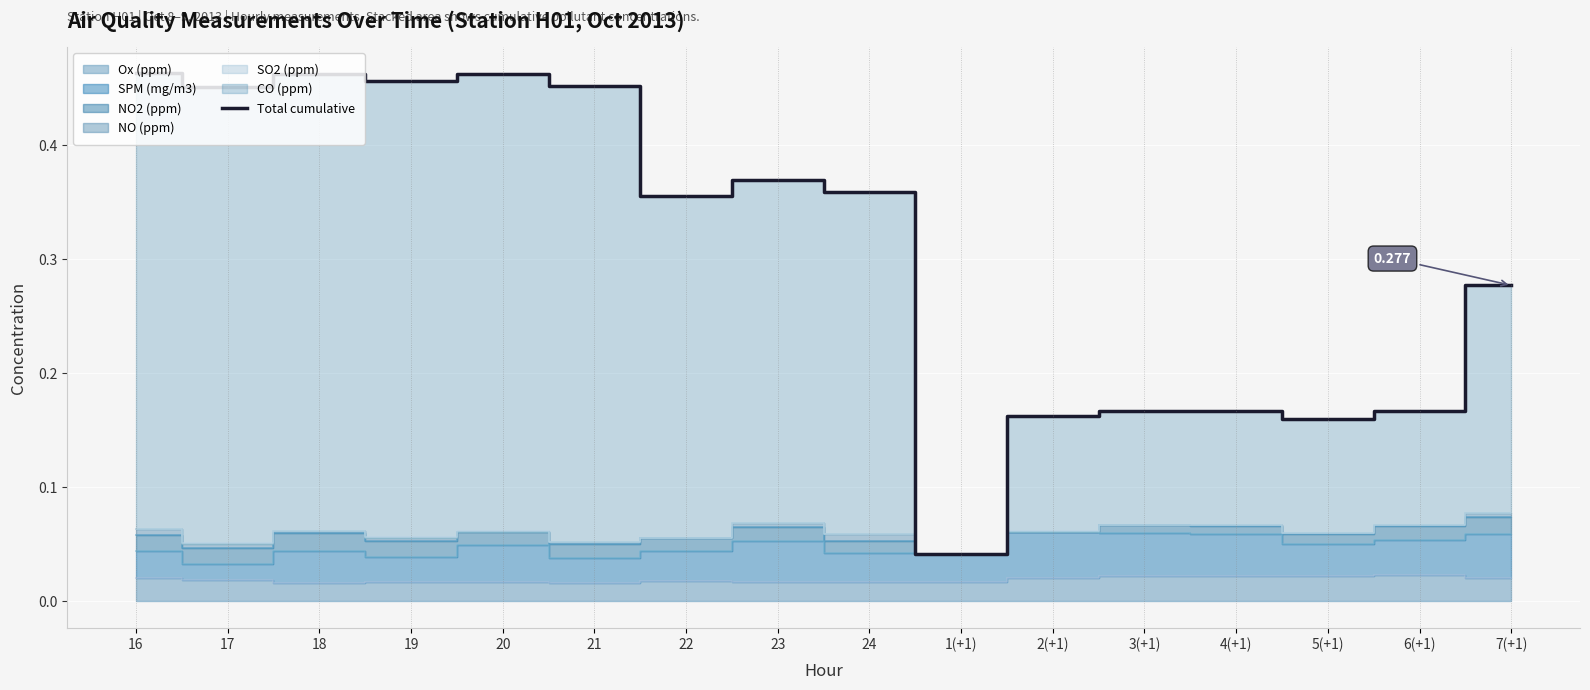

True or false: the data shows 0.1 at 1(+1).

False